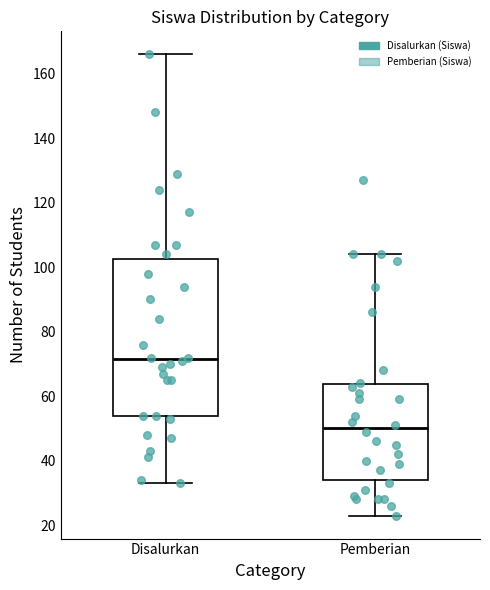

Reading left to right, transcribe this box plot: for each box, give where its median line is, the range the box spans, and where its two whiskers end, as read against the y-axis. The values are not printed on the chart, so give them approximately, as read against the axis.

Disalurkan: median 72, box 54 to 102, whiskers 34 to 166
Pemberian: median 50, box 34 to 64, whiskers 24 to 104